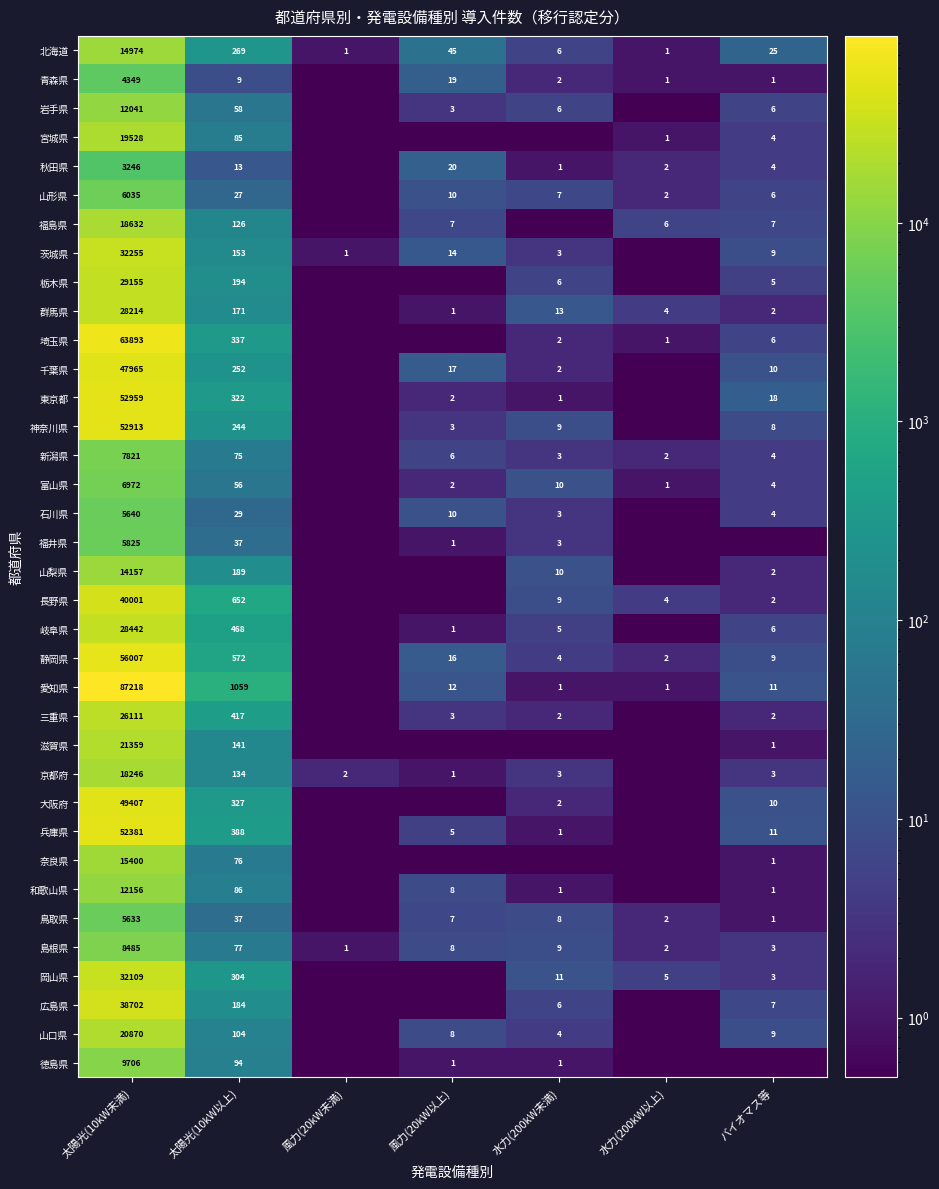

Which category has the lowest value across all series?

風力(20kW未満)